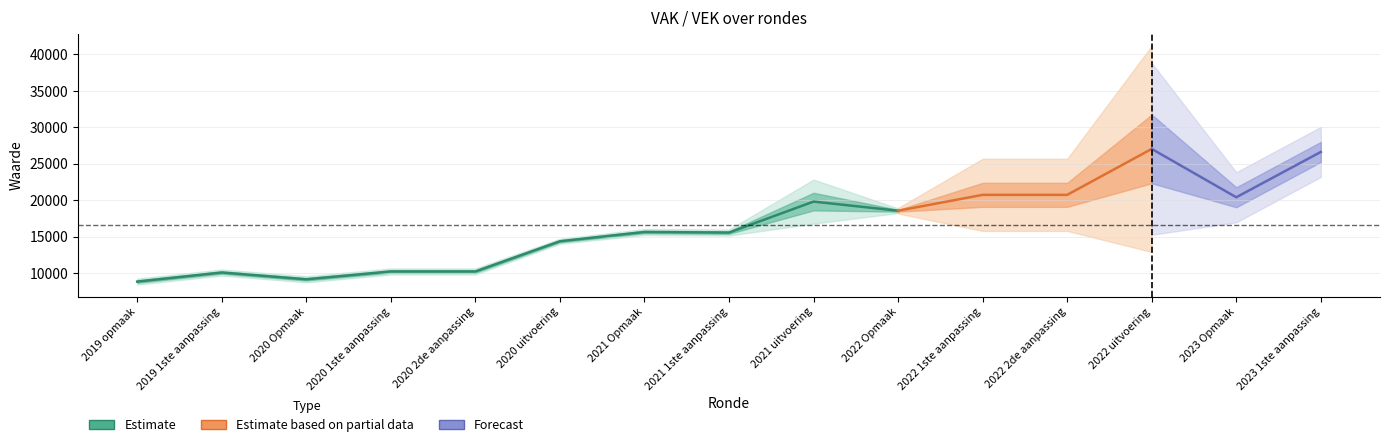

At which category does VAK reach its first local peak?

2019 1ste aanpassing